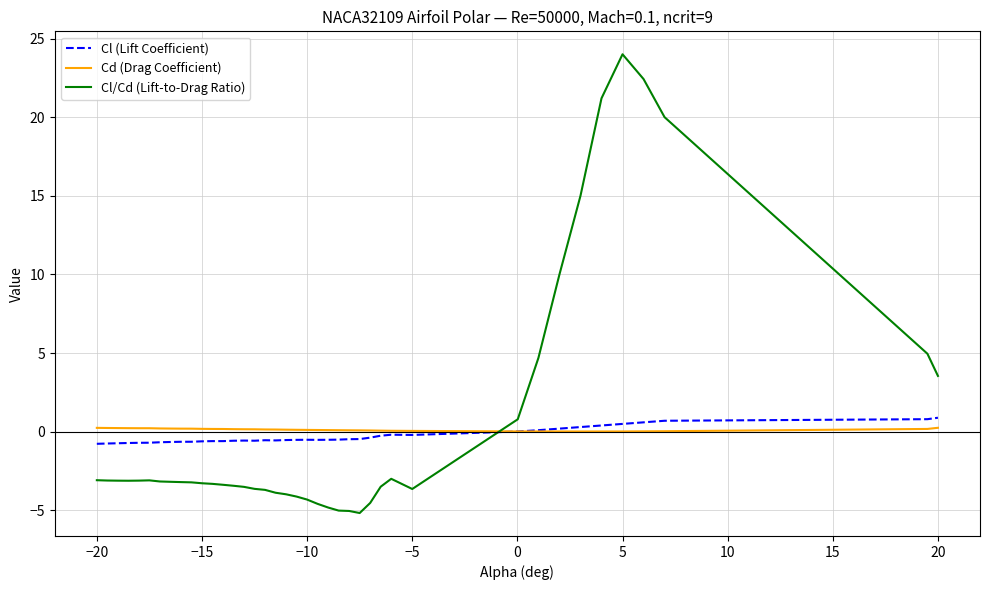

What are all the series names shown in the legend?

Cl (Lift Coefficient), Cd (Drag Coefficient), Cl/Cd (Lift-to-Drag Ratio)